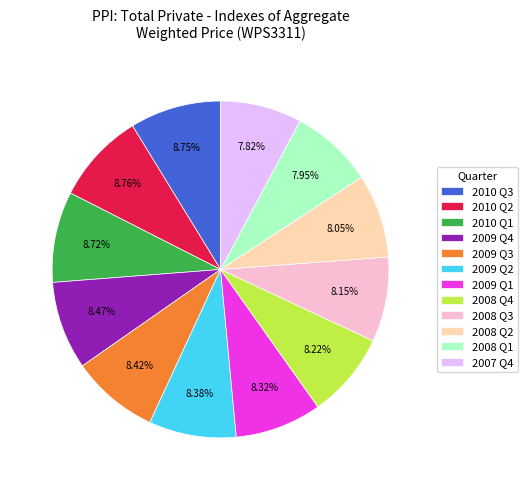

To the nearest percent, what is the difference between the largest and smallest slice percentages?

1%